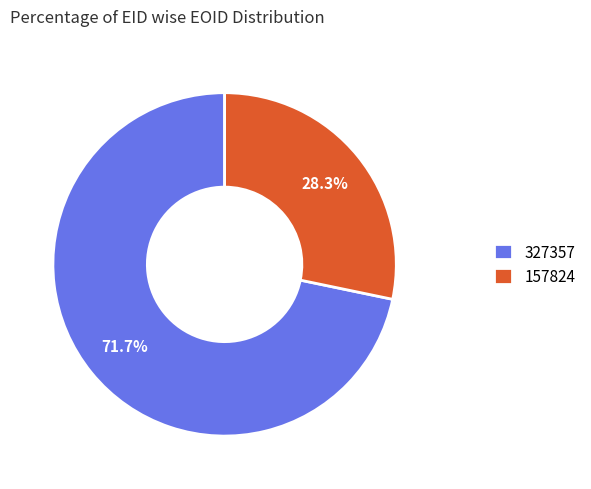

To the nearest percent, what portion does 327357 represent?

72%